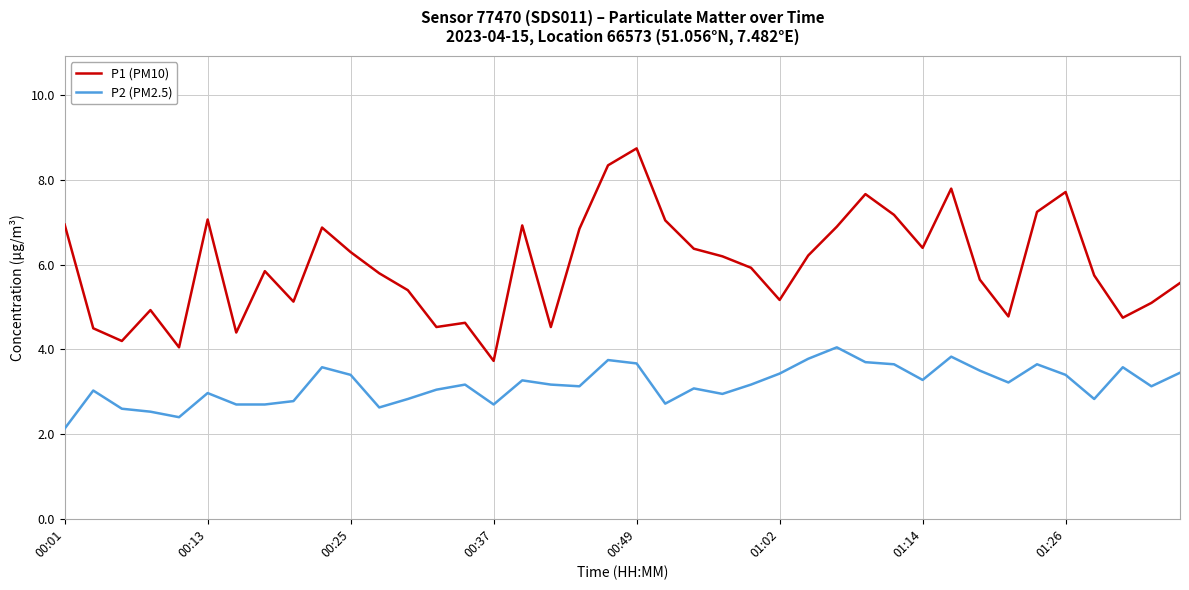

How many interior local valleys does the P1 (PM10) series have?

11